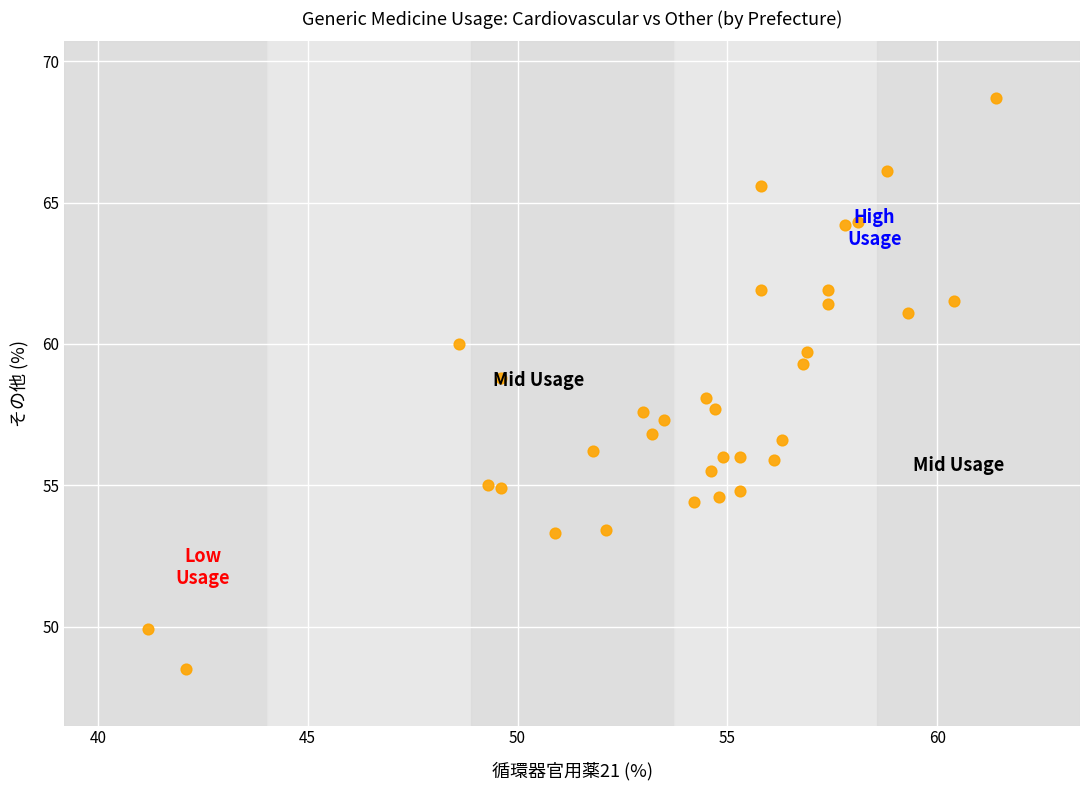

What is the range of Y values (max minus min)?

20.2